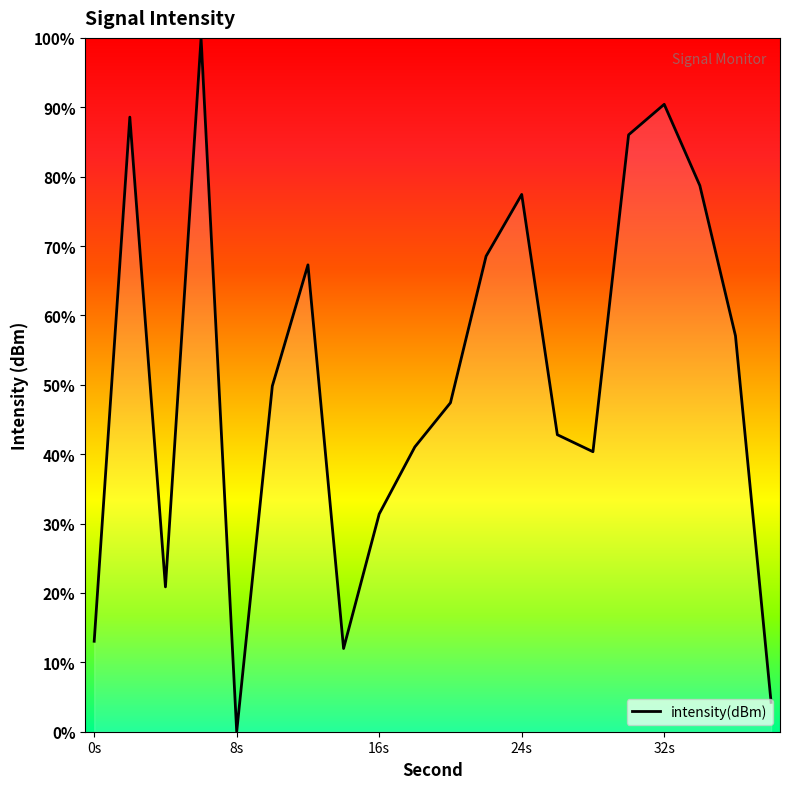

What is the maximum value shown in the chart?

100.0